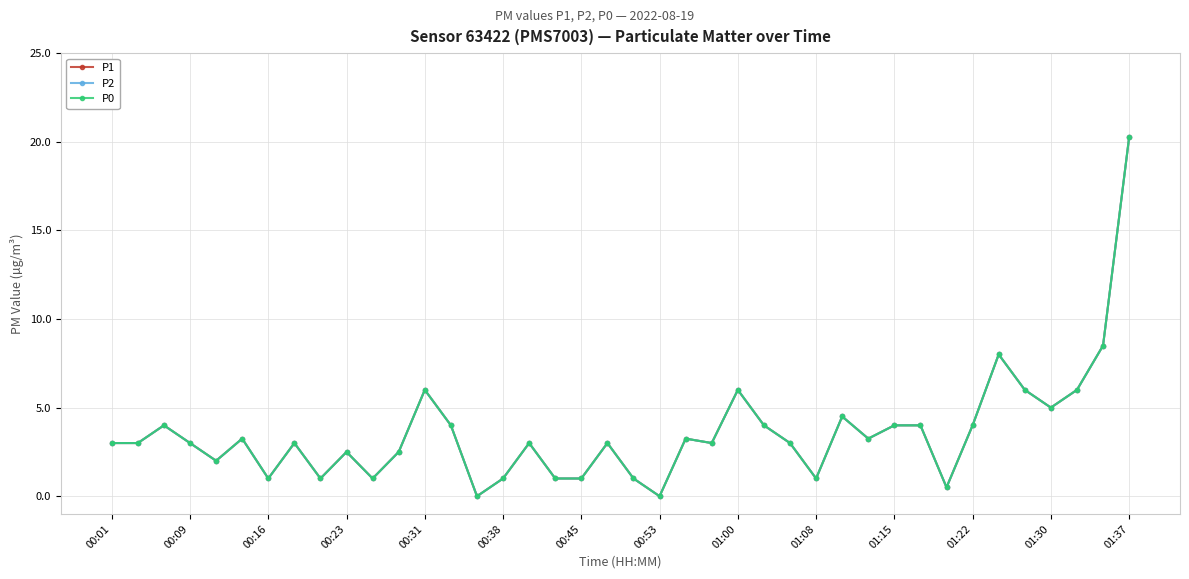

Is this an area chart (filled region under the line)?

No